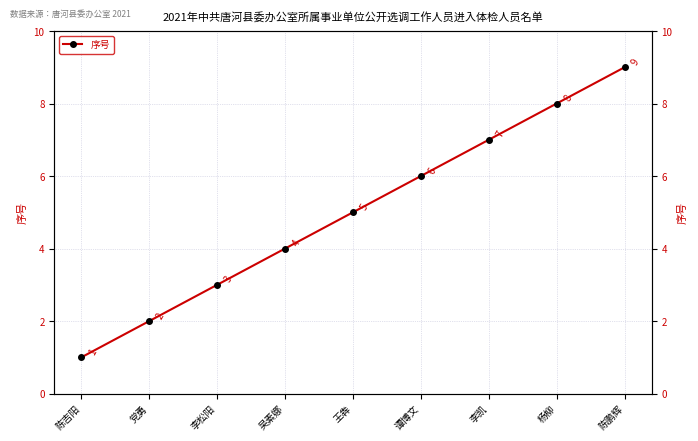

Rank the categories by value from lowest to highest.

陈吉阳, 党勇, 李松阳, 吴素娜, 王犇, 谭博文, 李凯, 杨柳, 陈鹏辉